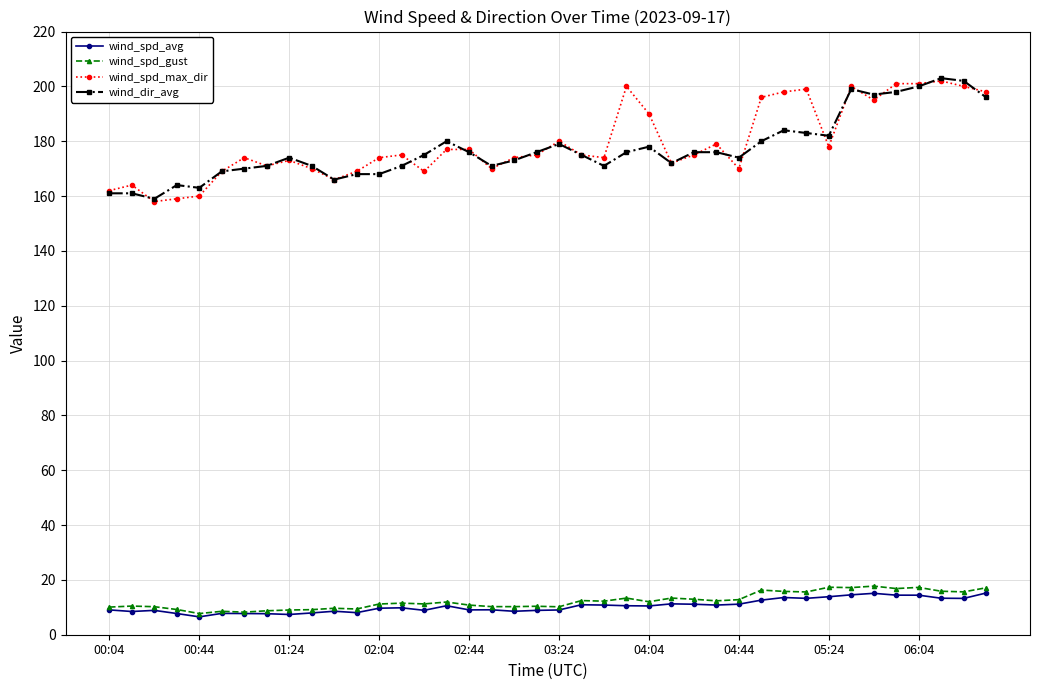

True or false: wind_spd_gust and wind_spd_max_dir intersect in this chart.

False